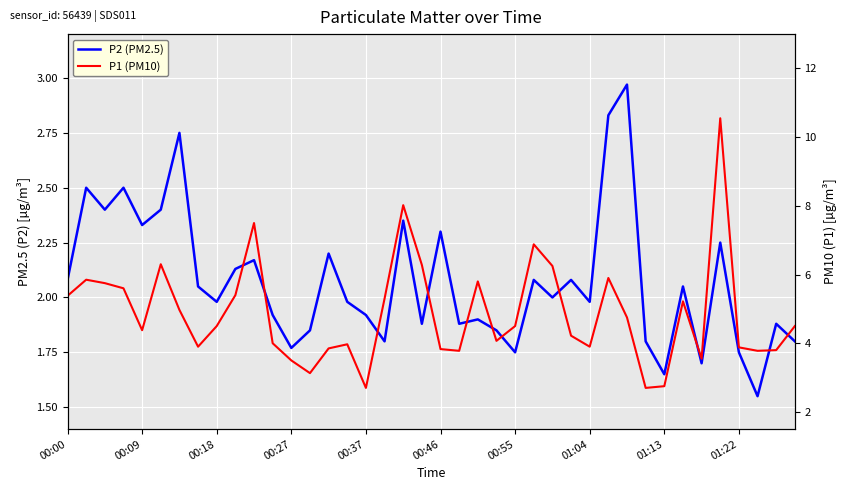

How many data points in P2 (PM2.5) are less than 2?

20